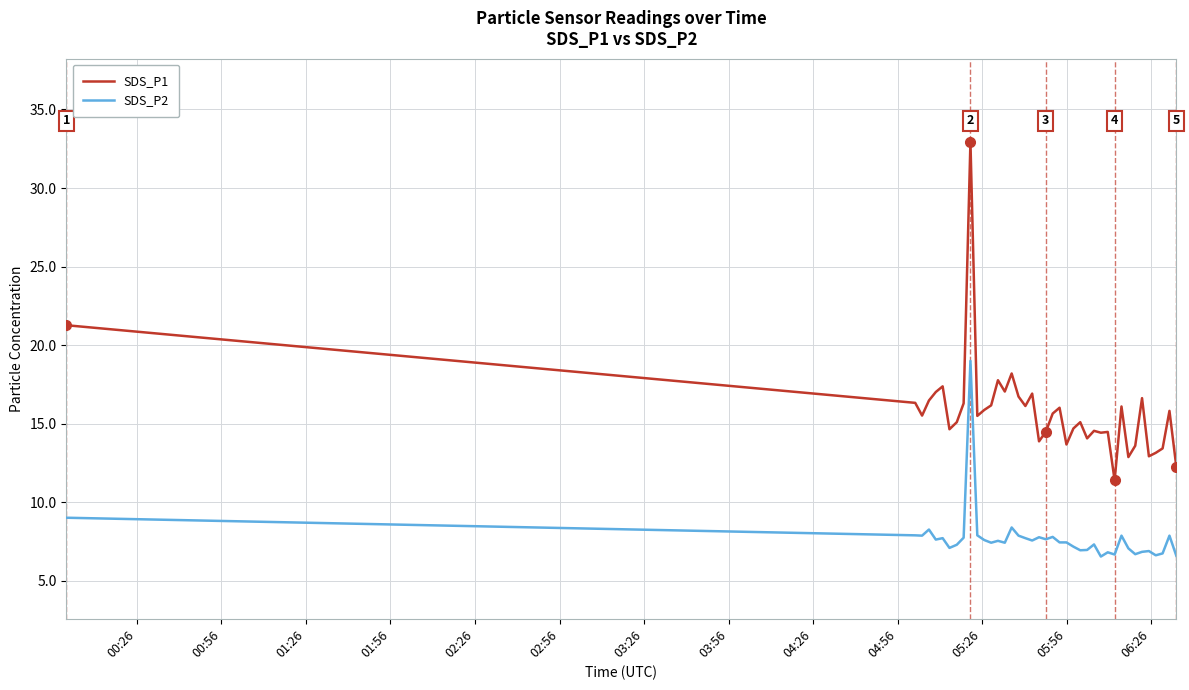

What is the maximum value shown in the chart?

33.0